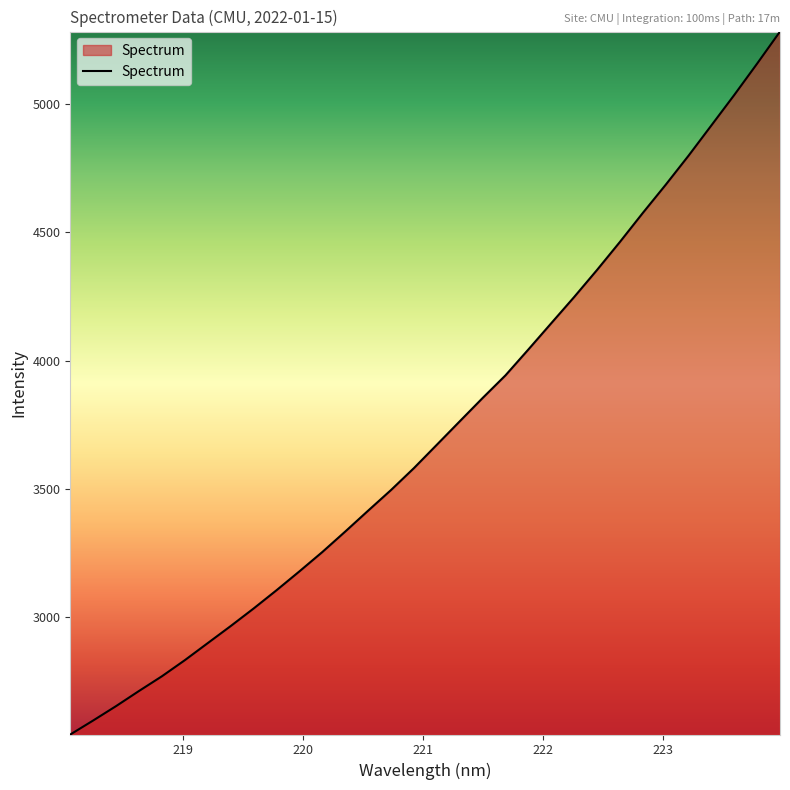

What is the smallest value displayed?

2541.3